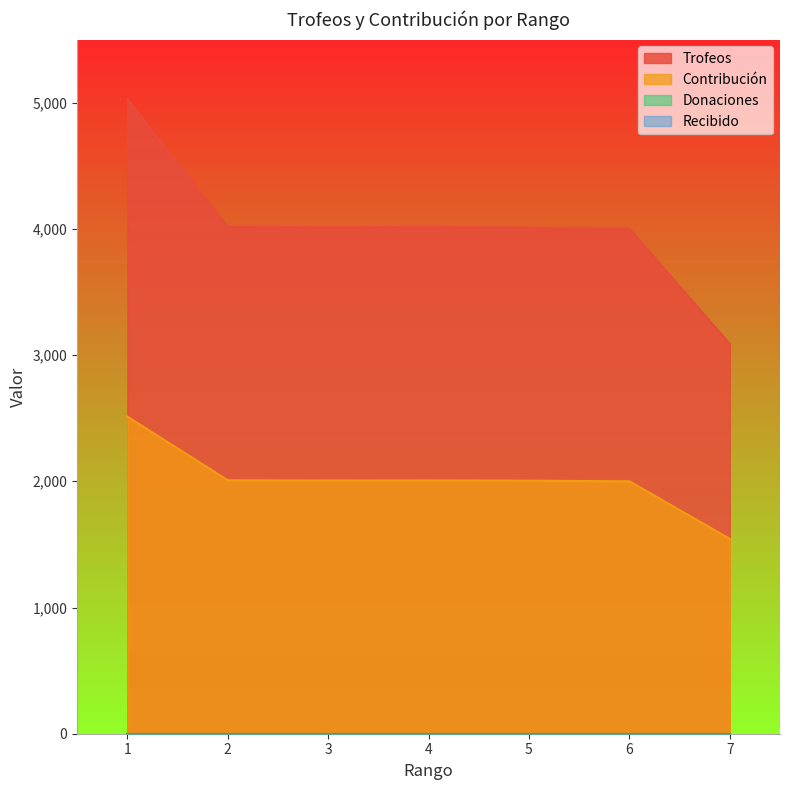

Where does the Trofeos series first go above 4013?

1